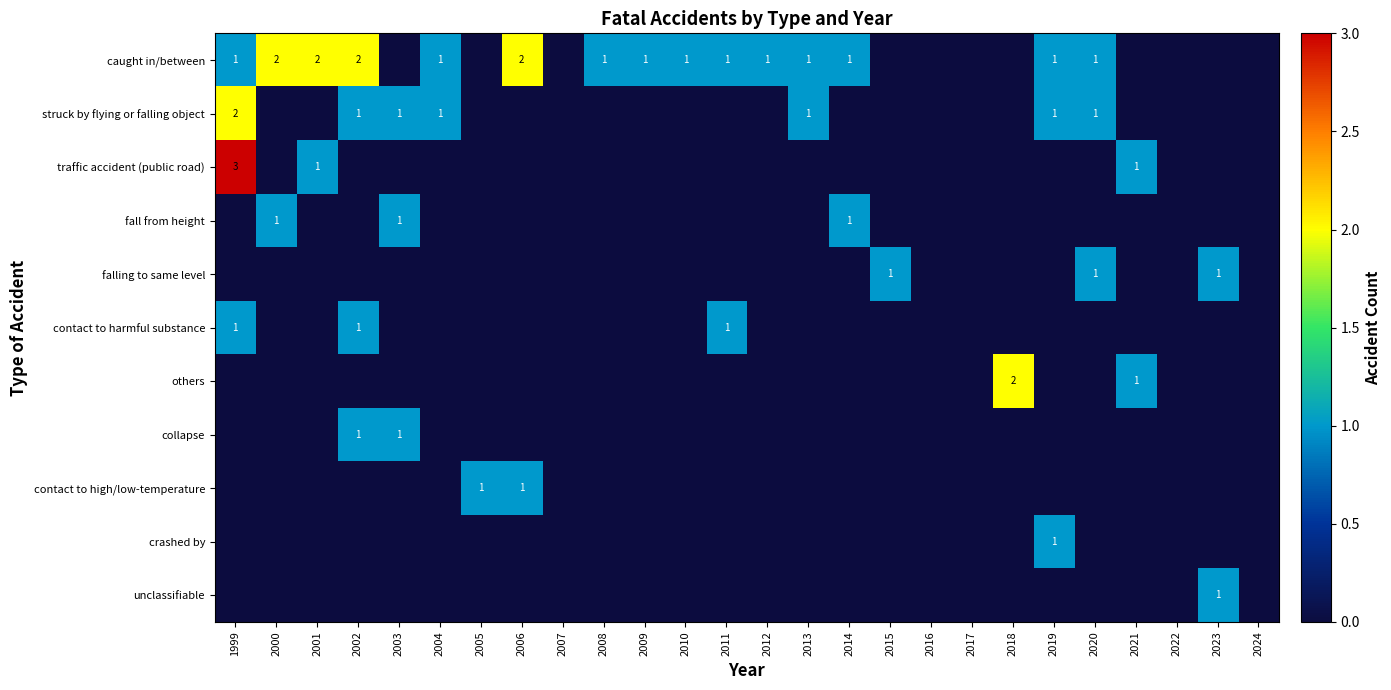

What is the spread (max minus min) of values at 2010?

1